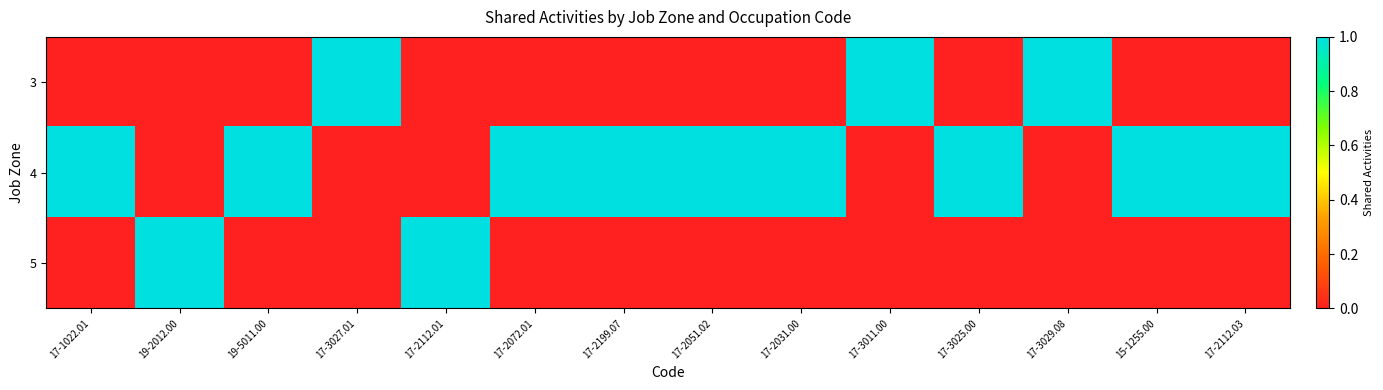

What is the spread (max minus min) of values at 17-2112.03?

1